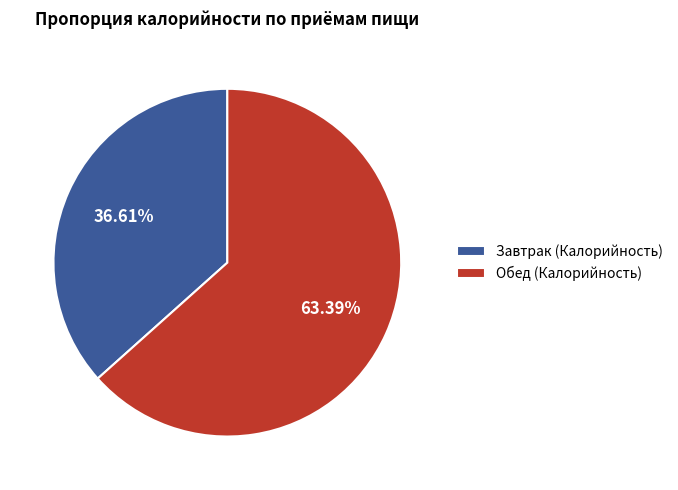

Count the number of slices in the pie.

2